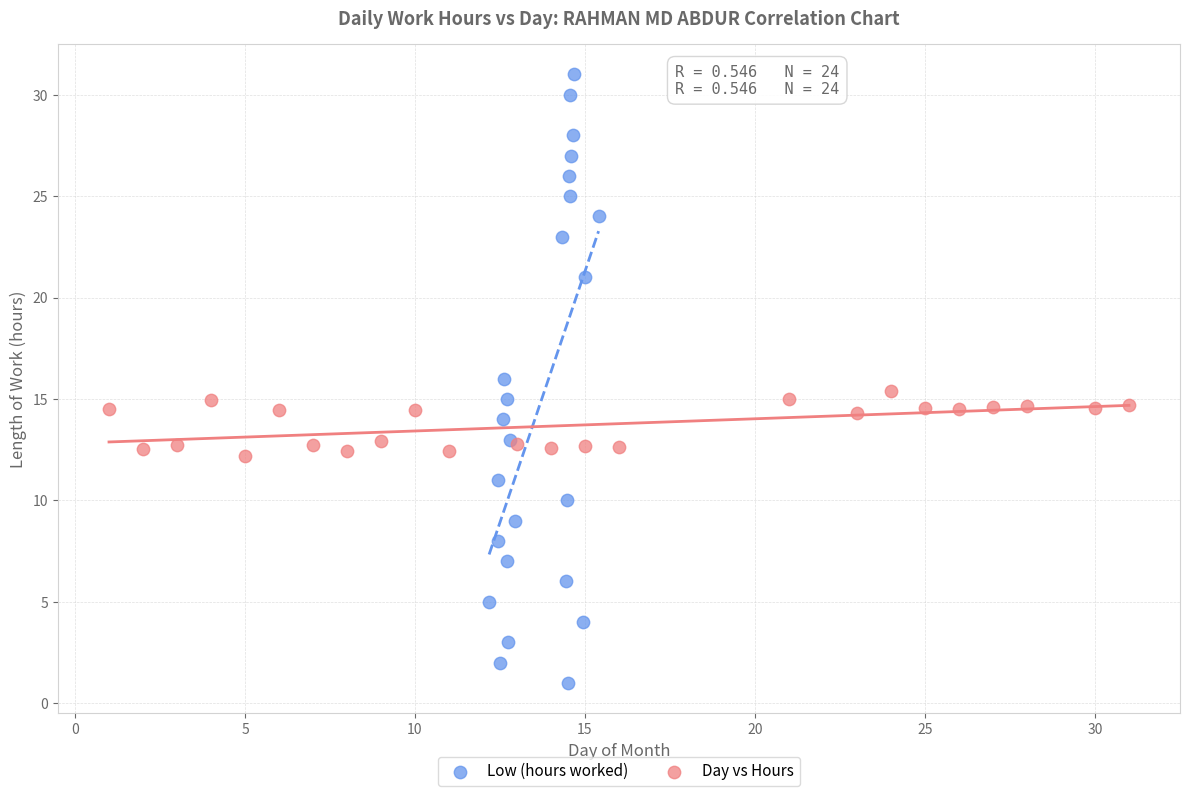

Which series reaches the minimum Y coordinate?

Low (hours worked)